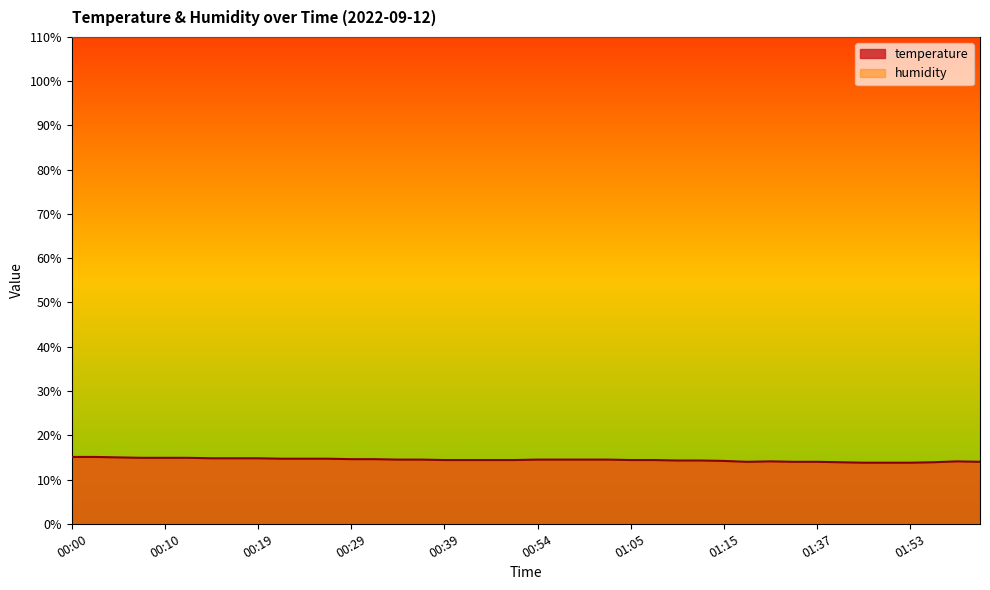

Rank the categories by value from highest to lowest.

00:00, 00:02, 00:05, 00:07, 00:10, 00:12, 00:14, 00:17, 00:19, 00:22, 00:24, 00:27, 00:29, 00:32, 00:34, 00:36, 00:54, 00:57, 01:00, 01:02, 00:39, 00:41, 00:46, 00:49, 01:05, 01:07, 01:10, 01:12, 01:15, 01:32, 01:58, 01:29, 01:34, 01:37, 02:01, 01:40, 01:56, 01:48, 01:51, 01:53